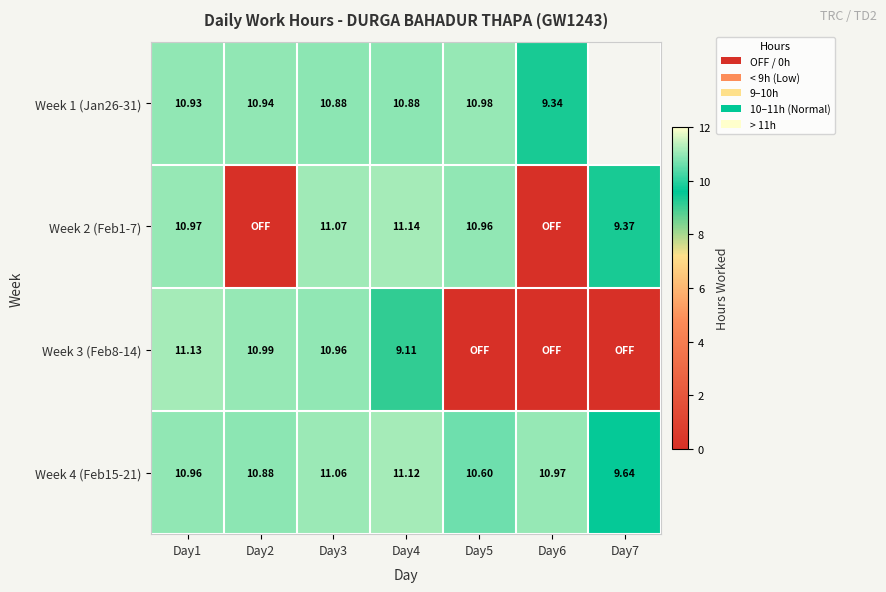

How many values in Week 2 (Feb1-7) are above zero?

5